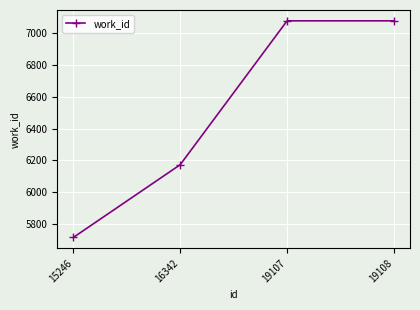

The chart shows a value of 10320 at 19108. True or false?

False